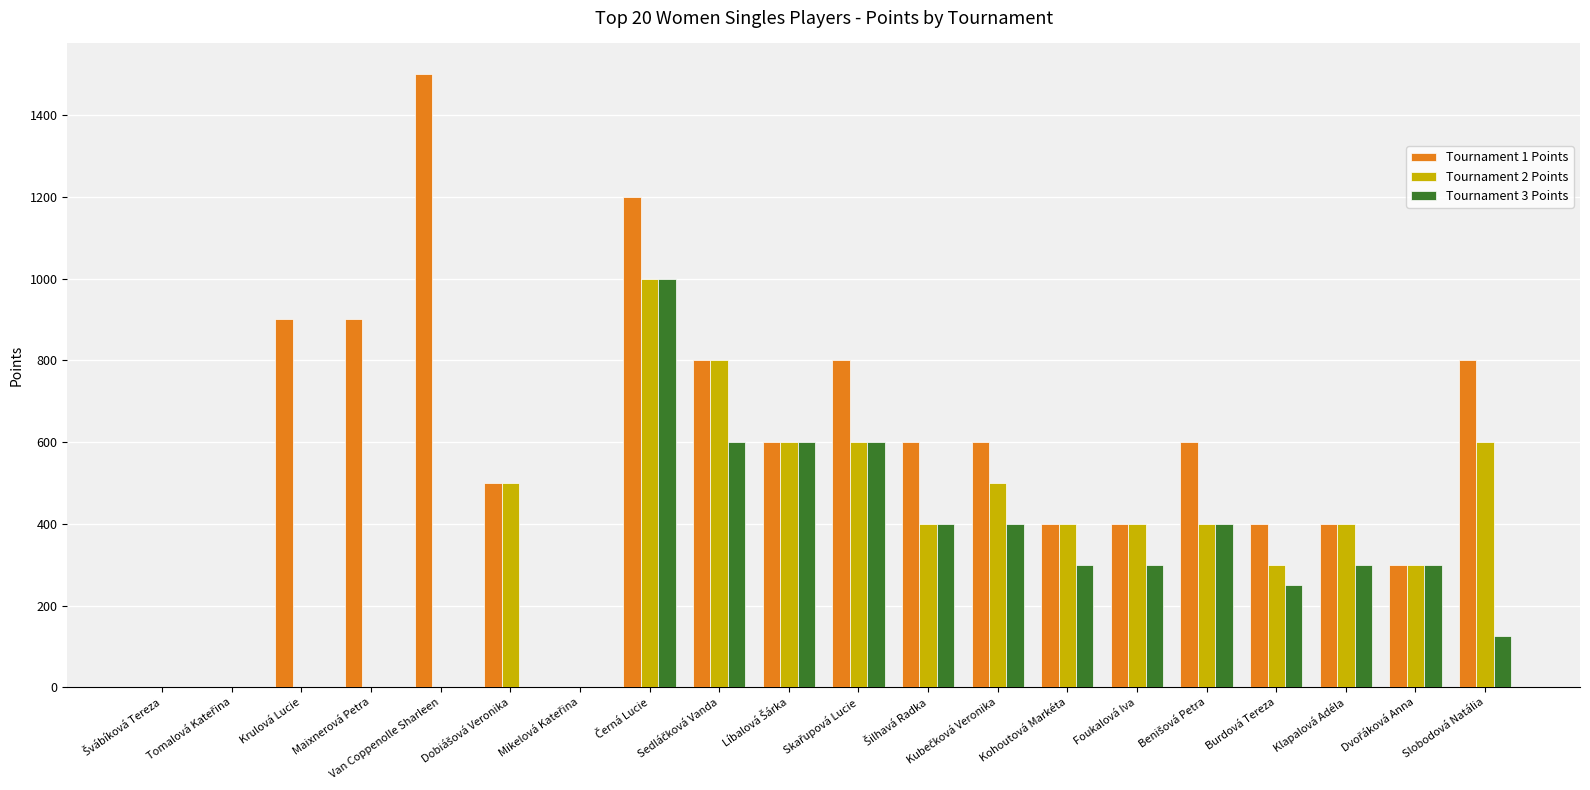

Which series has the largest total across all categories?

Tournament 1 Points